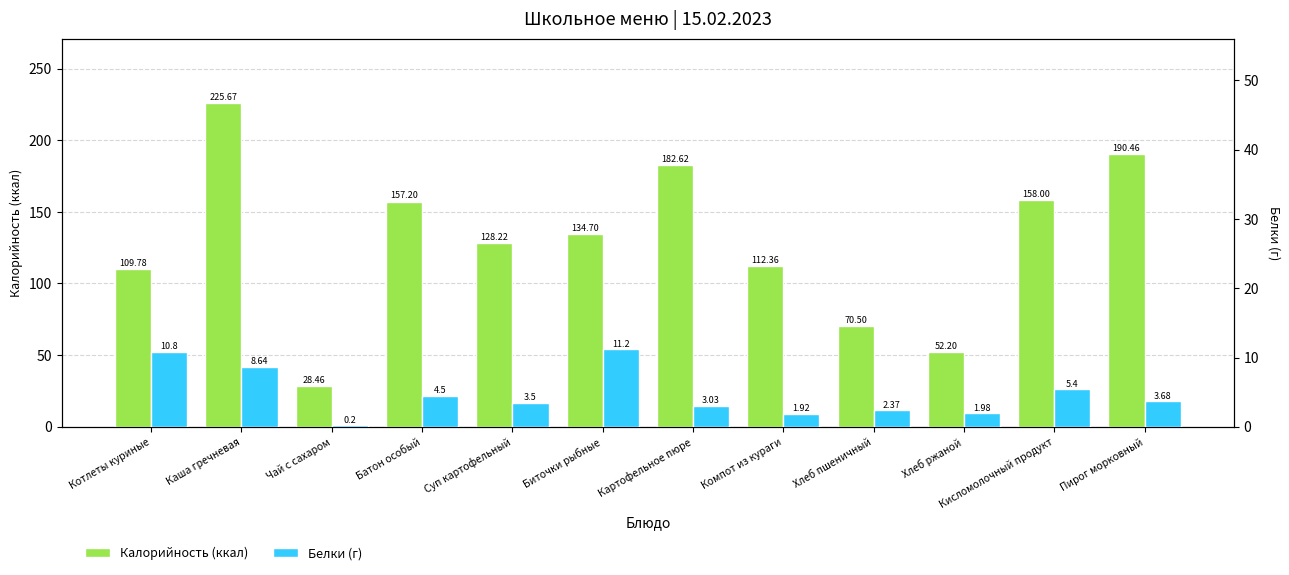

Is the value of Белки (г) at Картофельное пюре greater than the value of Калорийность (ккал) at Компот из кураги?

No